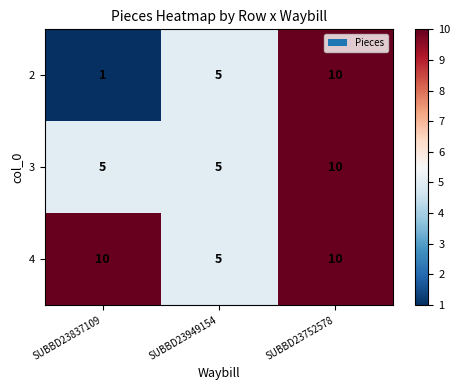

True or false: 3 has a value of 5 at SUBBD23949154.

True